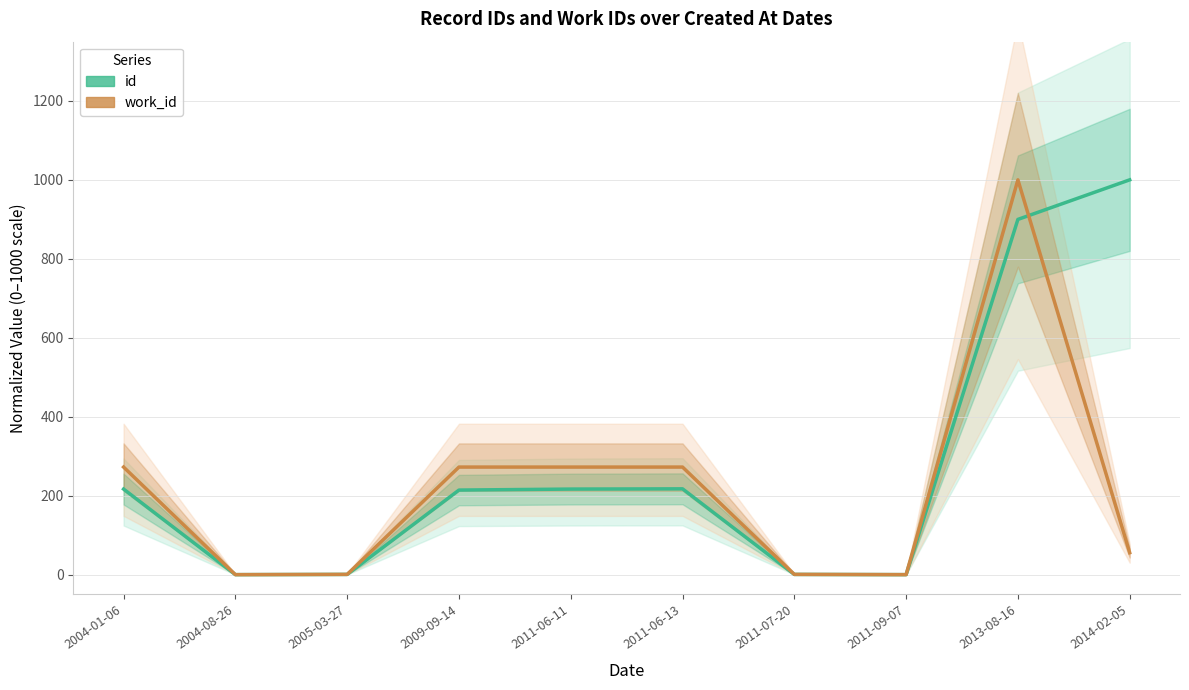

Where does the id series first go above 216?

2004-01-06